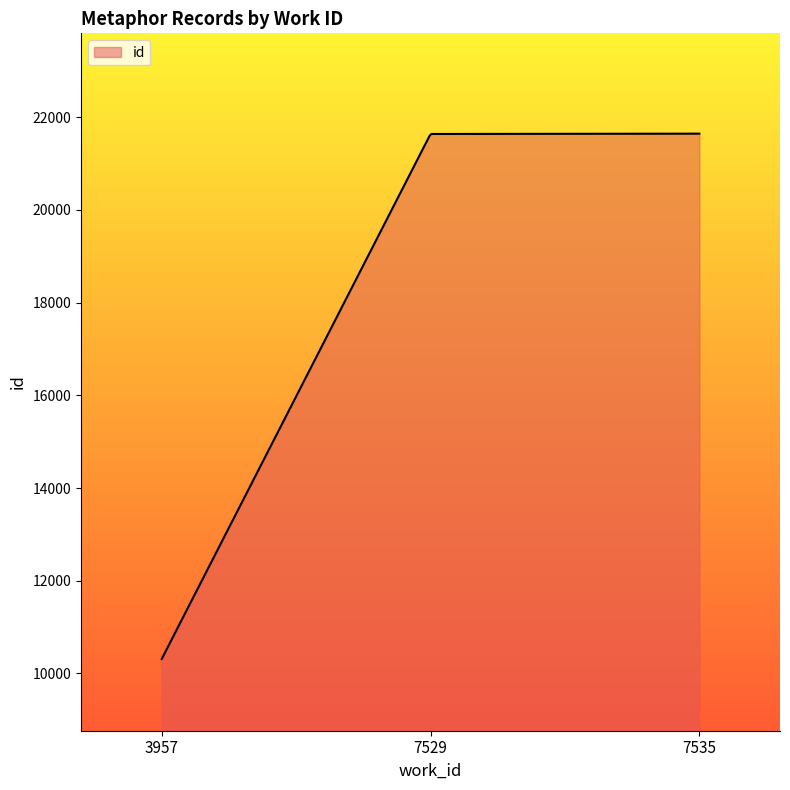

What is the minimum value shown in the chart?

10310.0